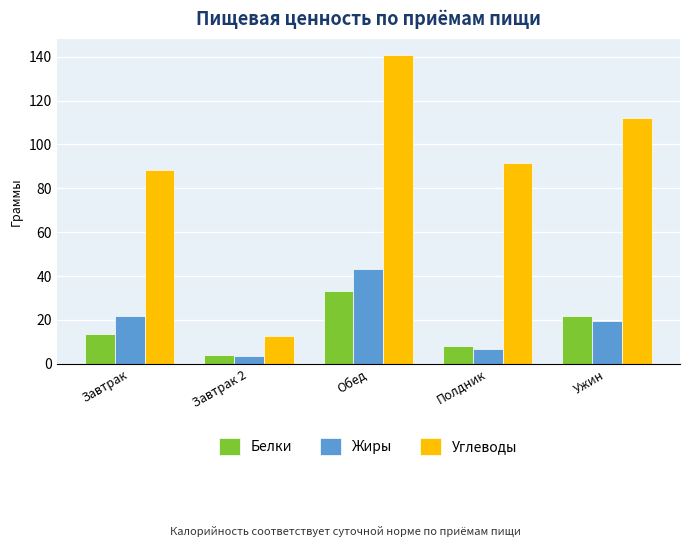

What is the greatest value displayed?

141.0